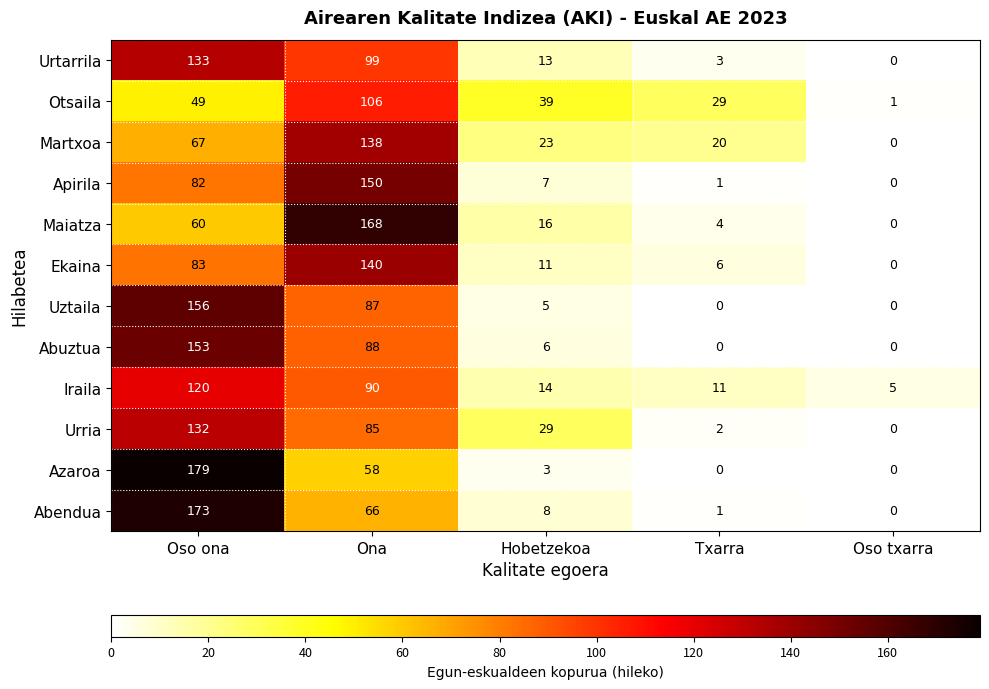

What is the total value across all series at Oso ona?

1387